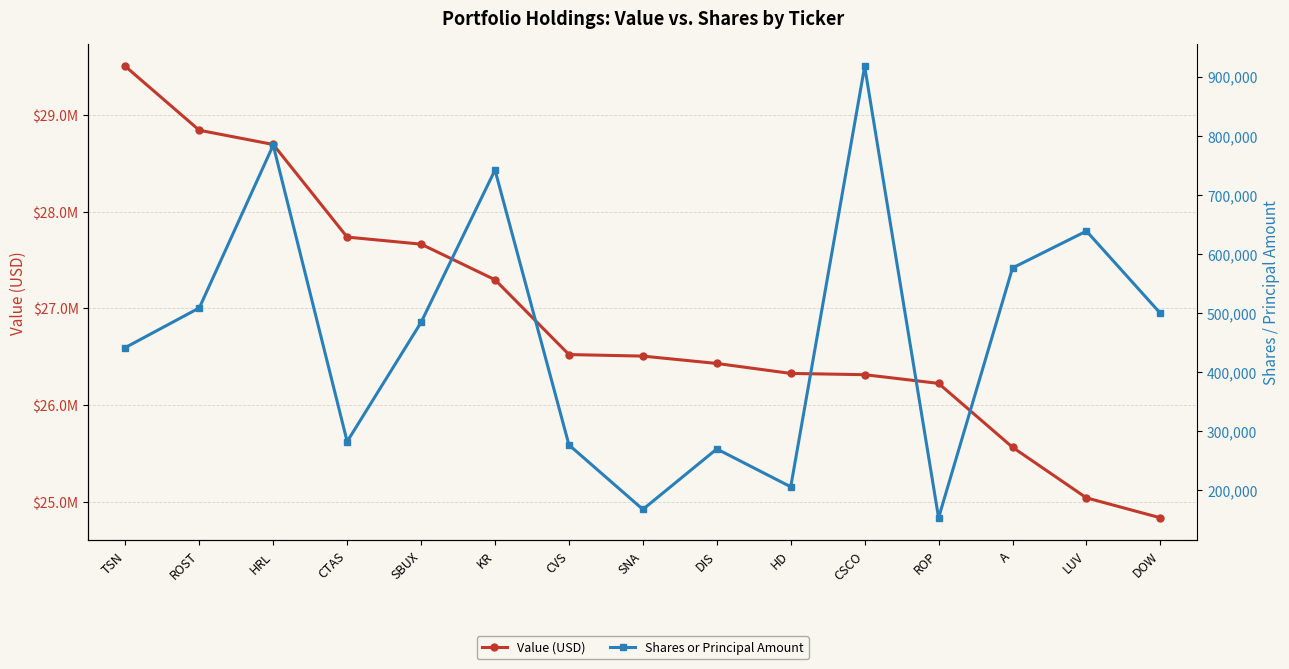

How many lines are shown in the chart?

2